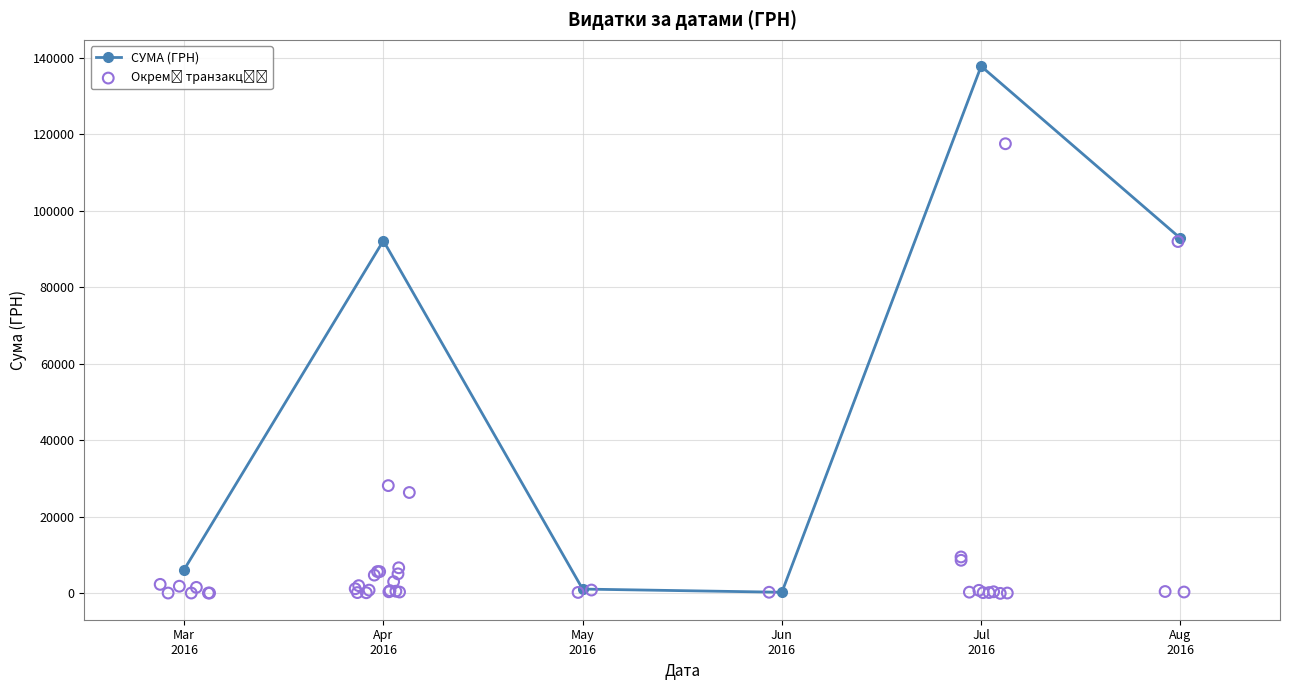

Between 29.07.2016 and 18.08.2016, which is larger?

18.08.2016